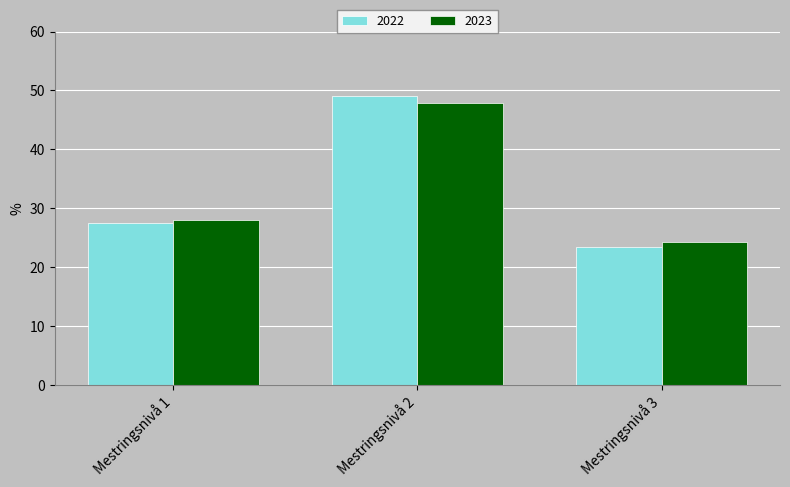

What is the highest value of the 2022 series?

49.1